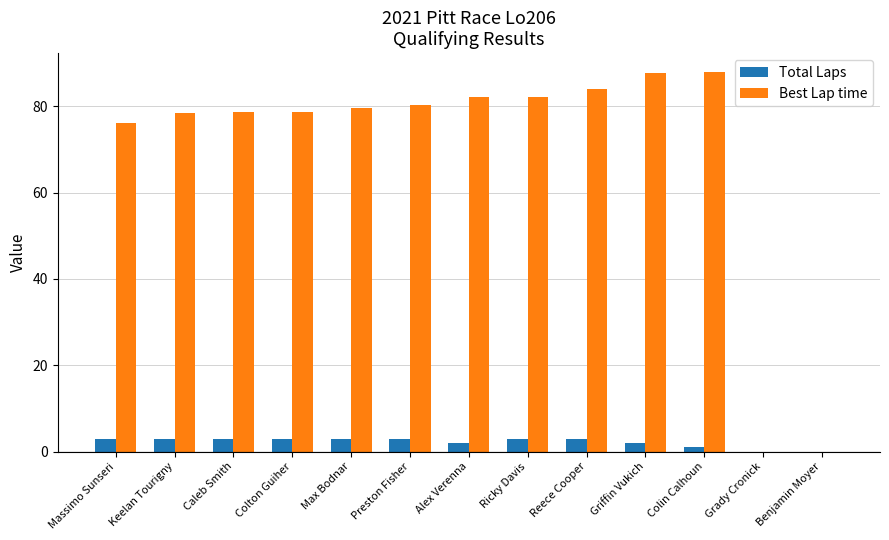

Are the bars horizontal?

No